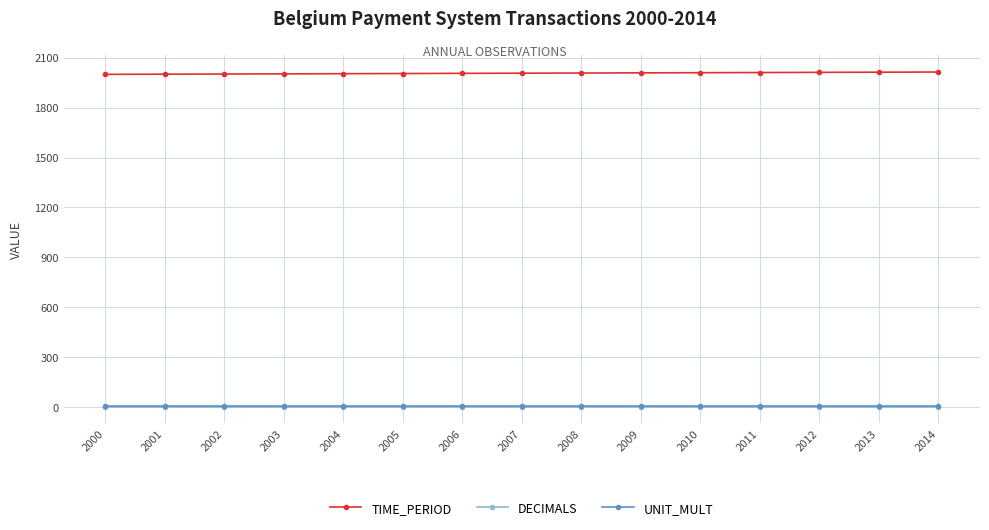

True or false: TIME_PERIOD and UNIT_MULT cross at least once.

False